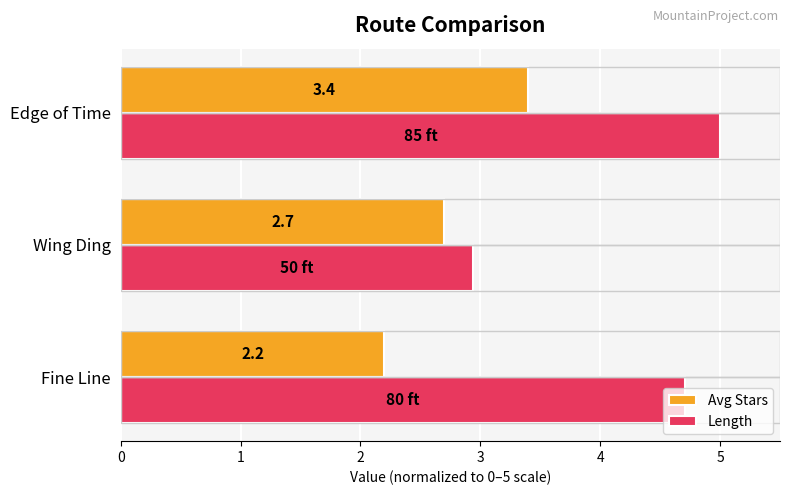

Which series has the widest spread of values?

Length